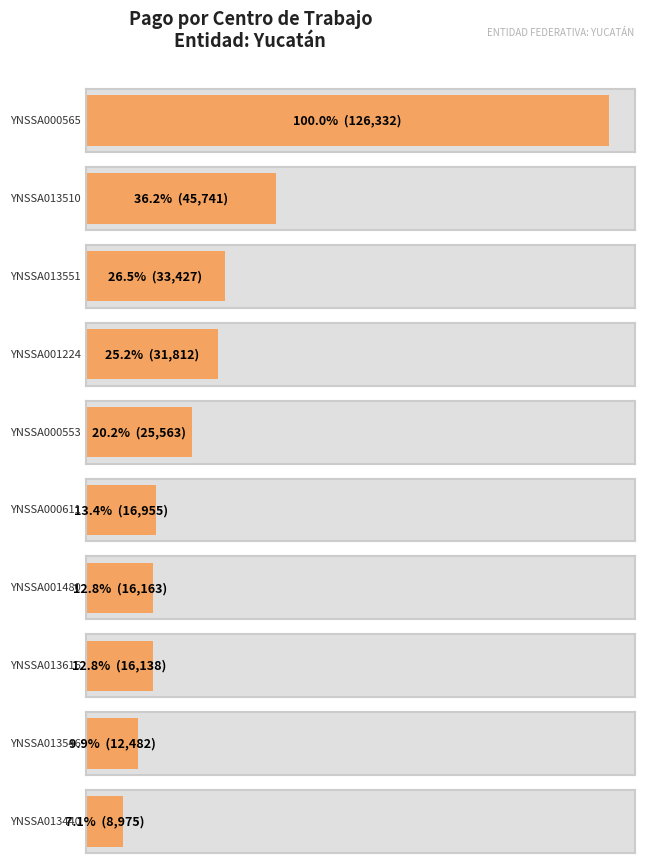

Are the bars grouped side by side (vs. stacked)?

Yes